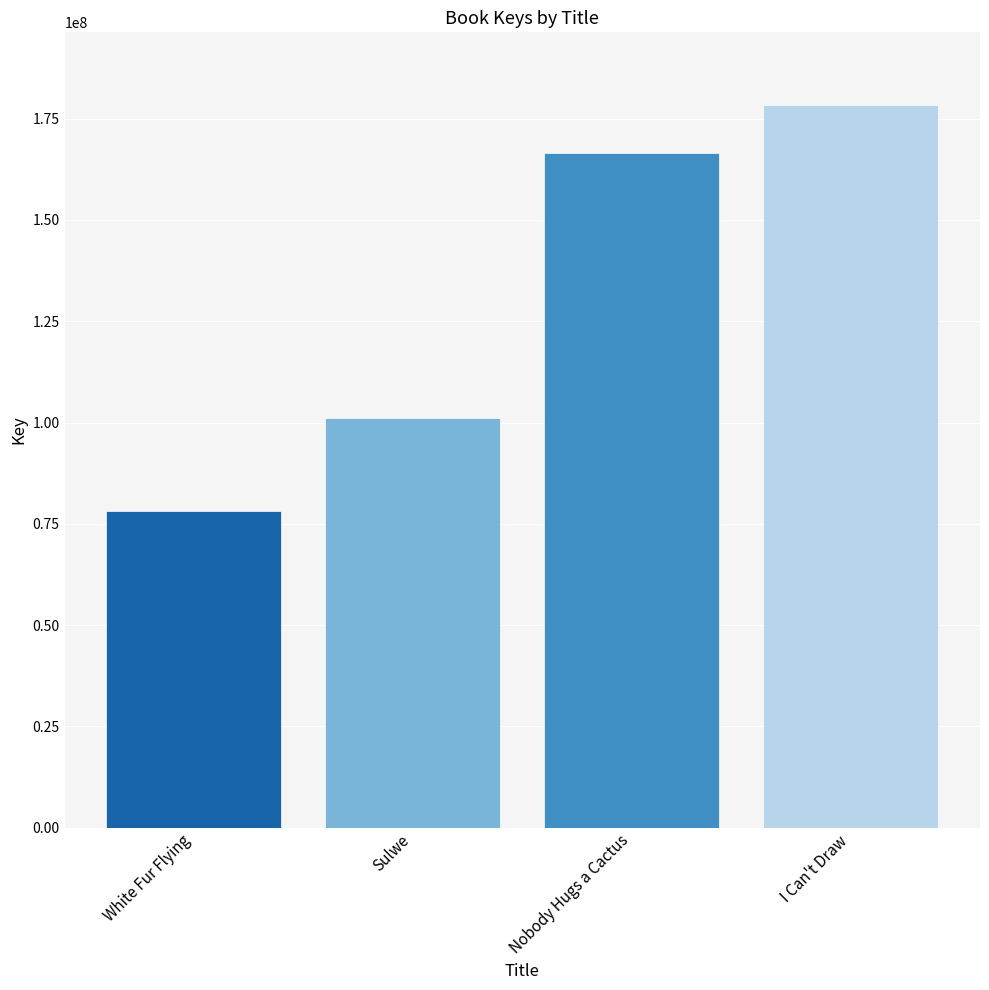

Reading right to left, list all the values displayed in this chart.

I Can't Draw=178466597	Nobody Hugs a Cactus=166555220	Sulwe=101162742	White Fur Flying=78141489